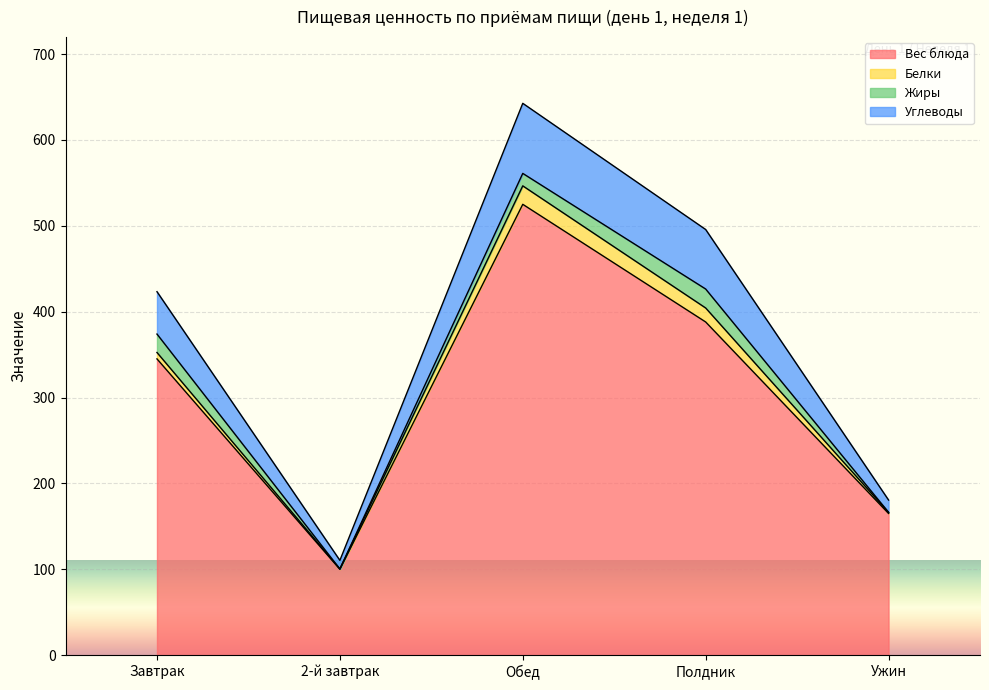

The Вес блюда series shows 388.0 at Полдник. True or false?

True